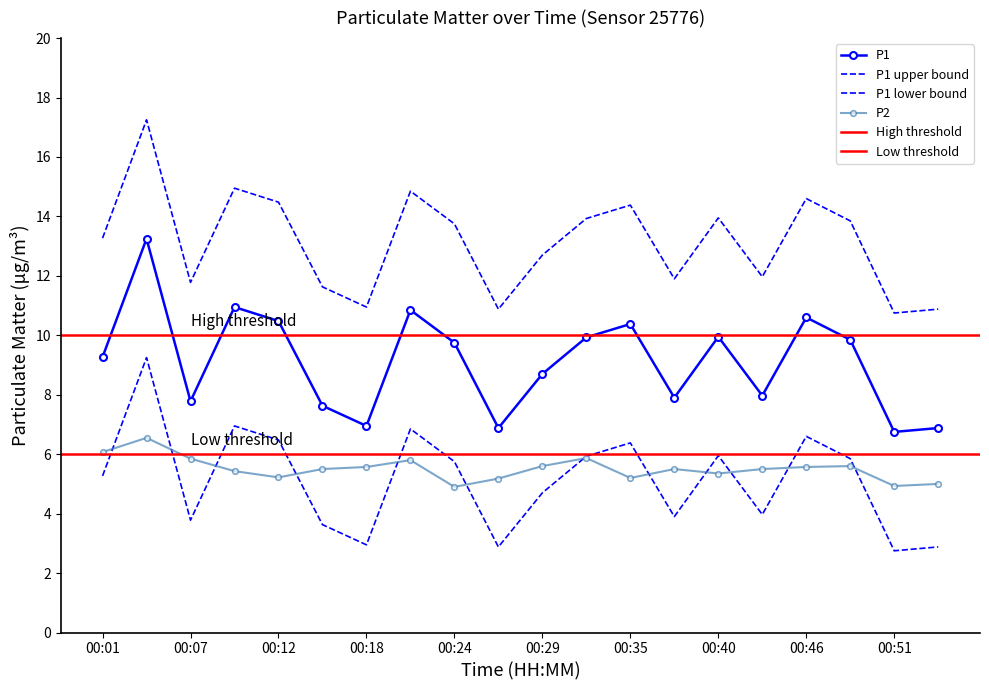

Which series has the largest range (max minus min)?

P1